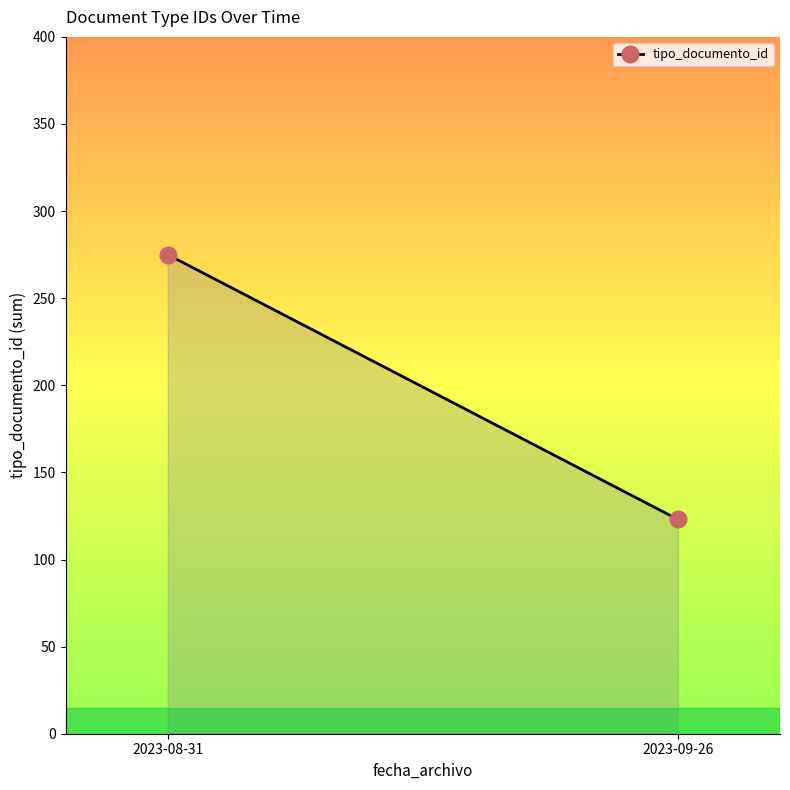

What is the label of the 1st point from the right?

2023-09-26